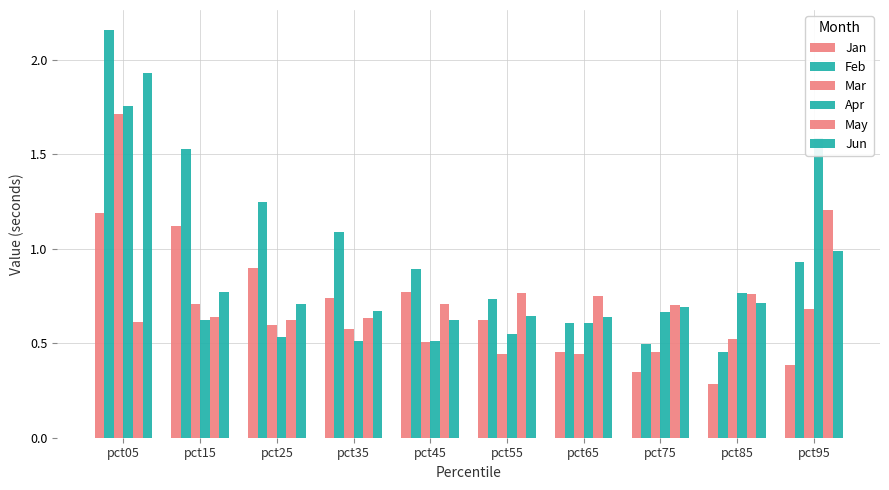

At which category is the sum across all series the highest?

pct05